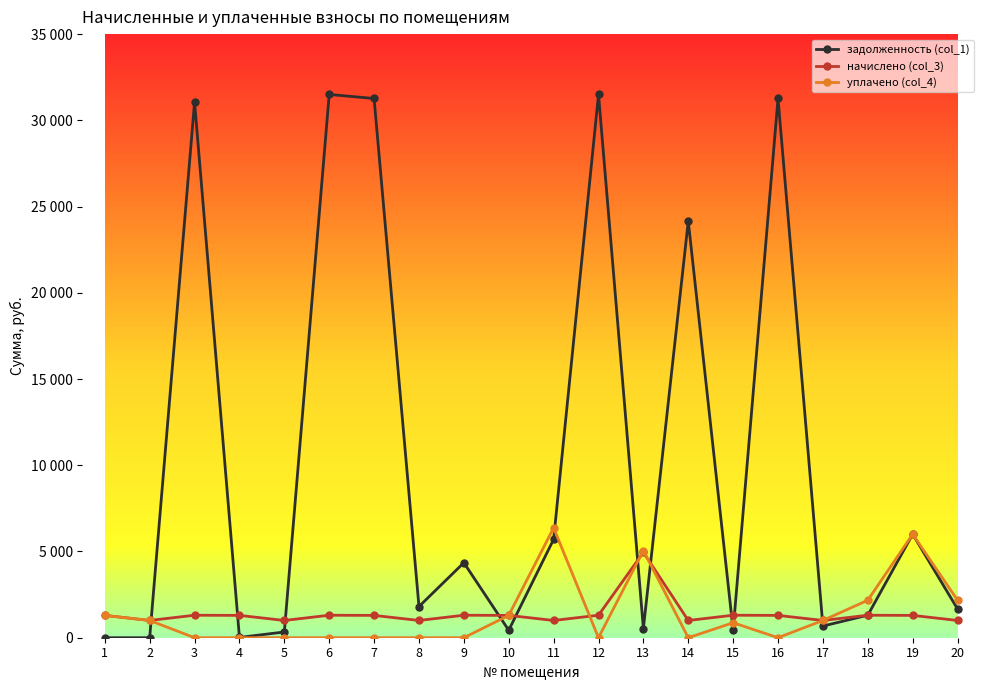

Where is задолженность (col_1) nearest to the value 15750?

14